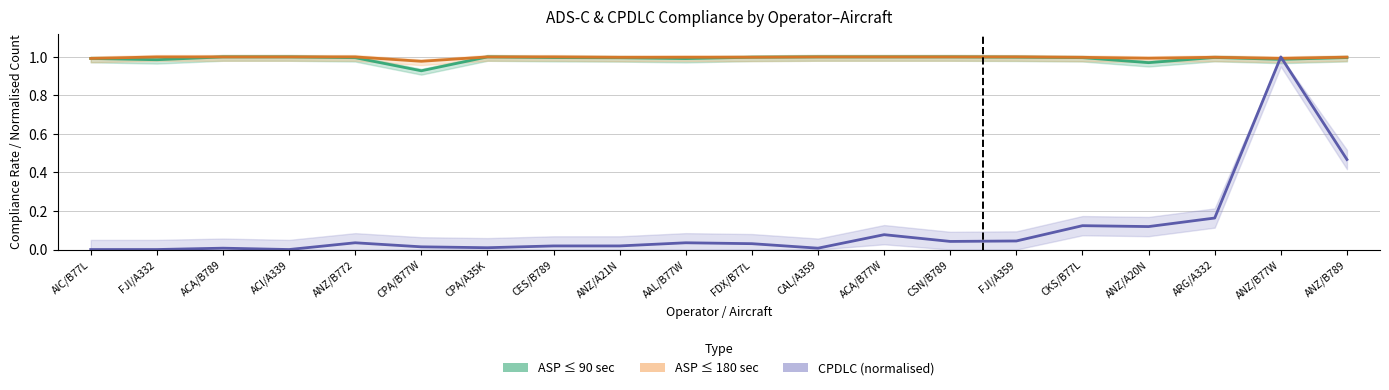

What is the change in value from ACA/B77W to ARG/A332?

+0.1